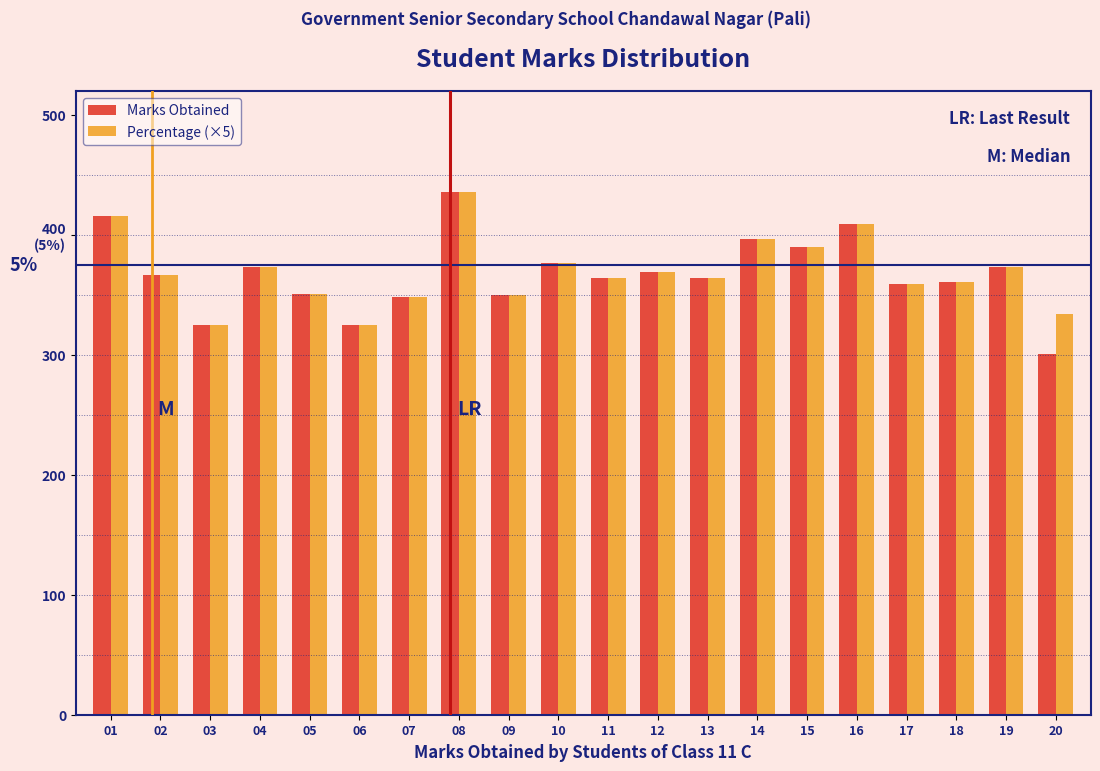

What are all the series names shown in the legend?

Marks Obtained, Percentage (×5)